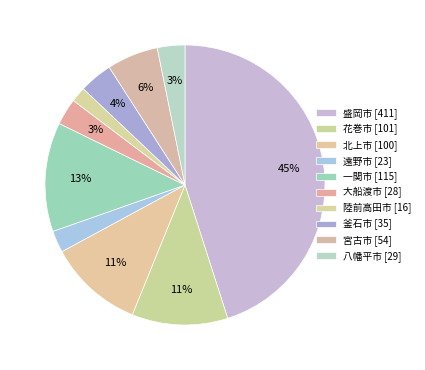

The 北上市 slice represents 23% of the pie. True or false?

False